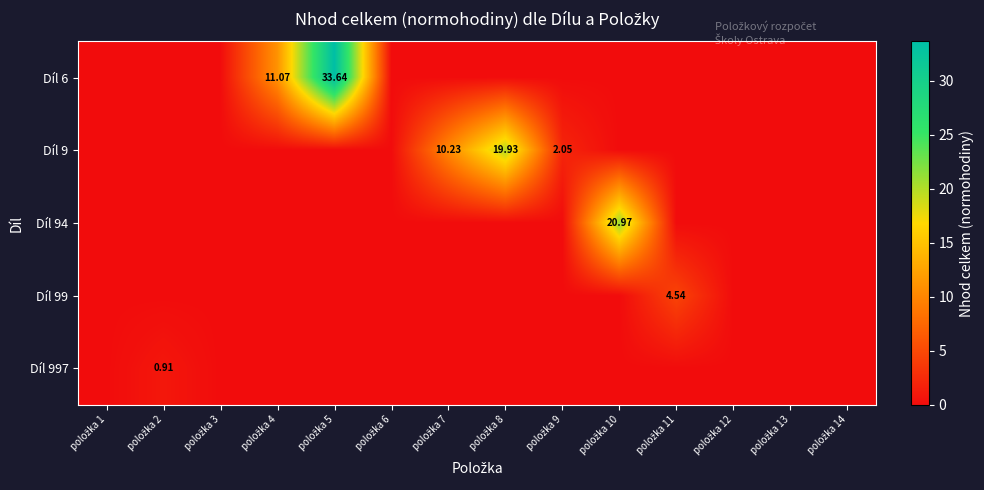

Is the value of Díl 99 at položka 3 greater than the value of Díl 6 at položka 12?

No